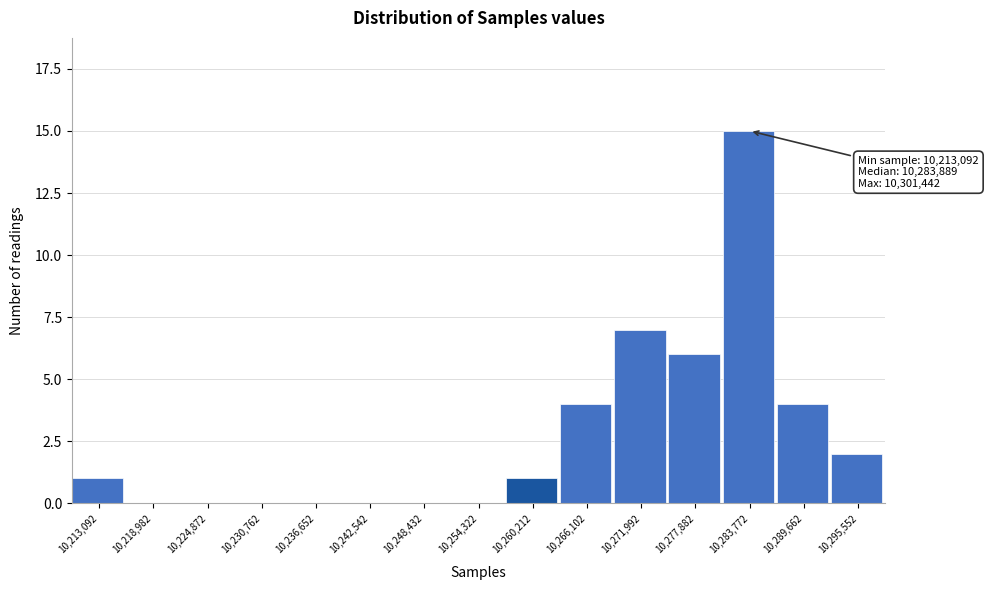

Reading left to right, what are all the values shown in this chart?

10,213,092=1	10,218,982=0	10,224,872=0	10,230,762=0	10,236,652=0	10,242,542=0	10,248,432=0	10,254,322=0	10,260,212=1	10,266,102=4	10,271,992=7	10,277,882=6	10,283,772=15	10,289,662=4	10,295,552=2